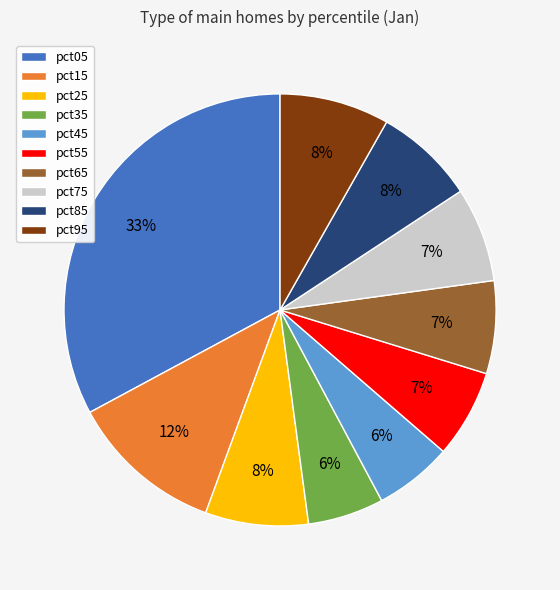

To the nearest percent, what is the difference between the pct05 and pct25 slice percentages?

25%